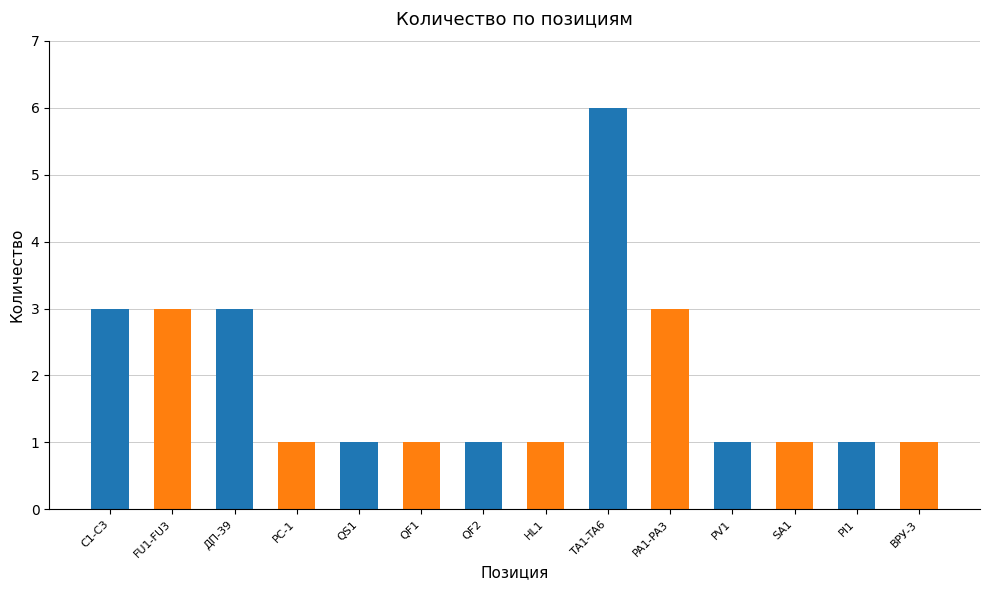

What is the difference between the maximum and minimum values?

5